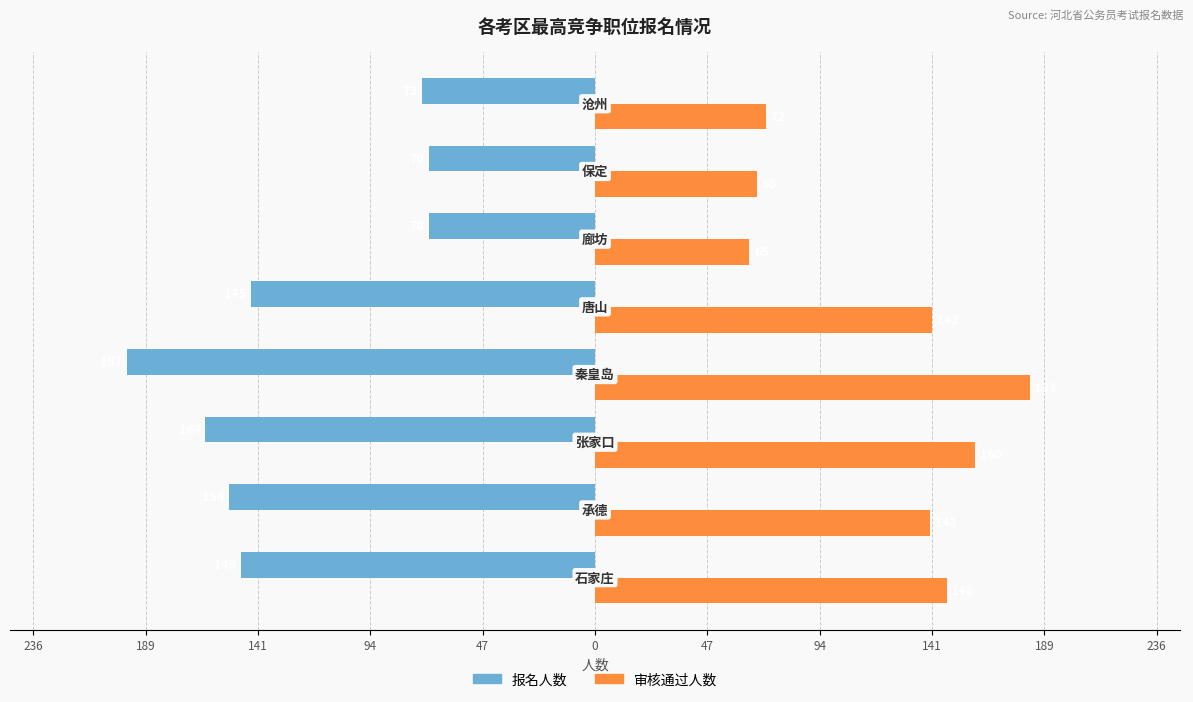

What are all the series names shown in the legend?

报名人数, 审核通过人数